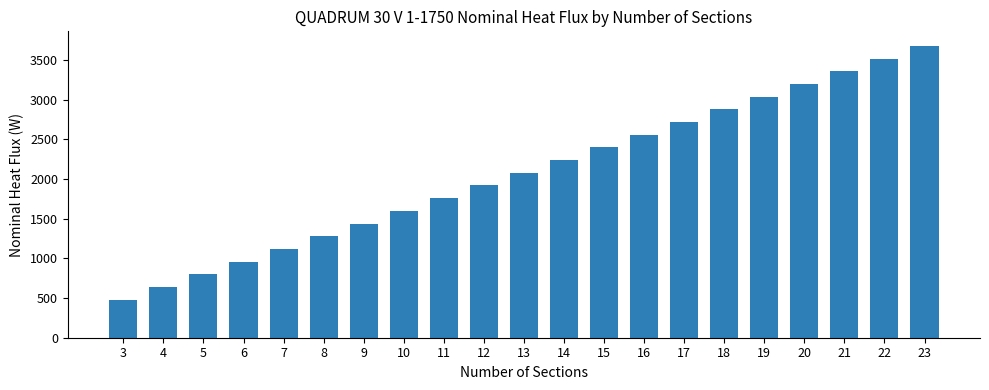

Reading right to left, extract all data points from this chart.

23=3680	22=3520	21=3360	20=3200	19=3040	18=2880	17=2720	16=2560	15=2400	14=2240	13=2080	12=1920	11=1760	10=1600	9=1440	8=1280	7=1120	6=960	5=800	4=640	3=480